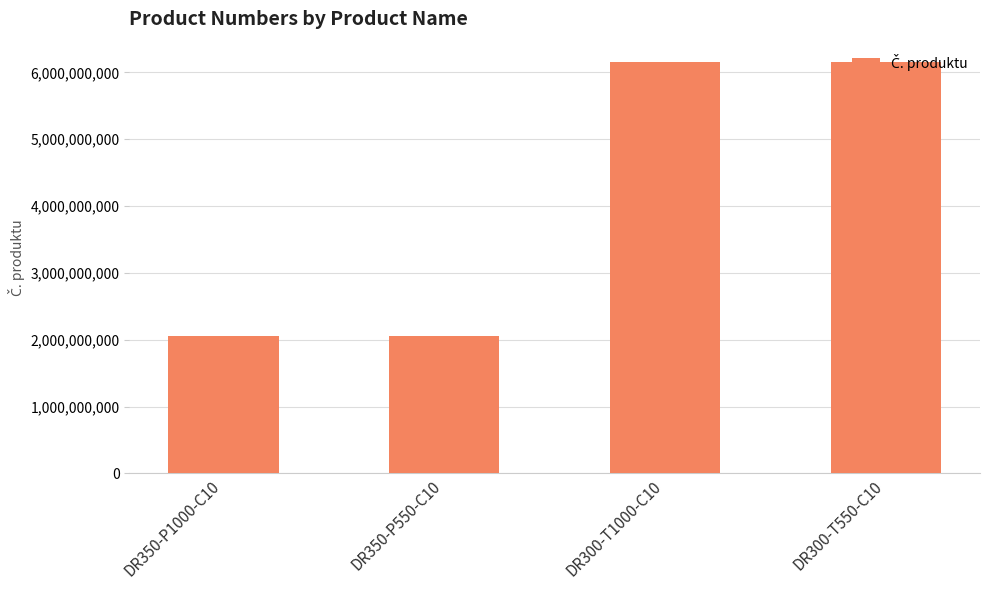

Does the chart contain stacked bars?

No